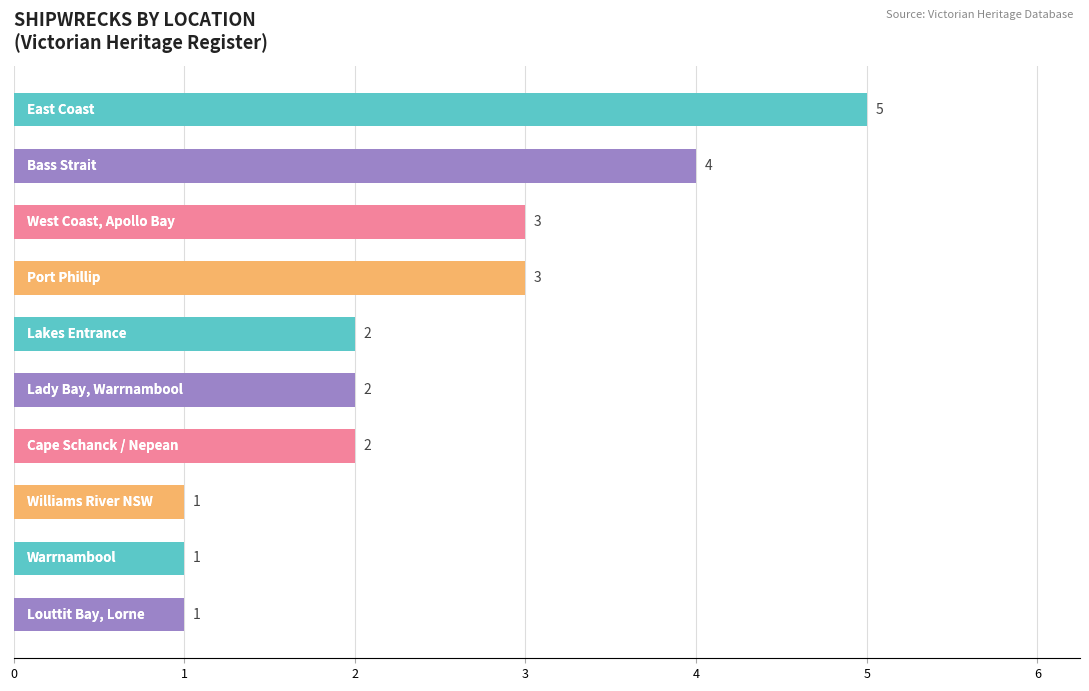

How many values are between 1 and 3?

8